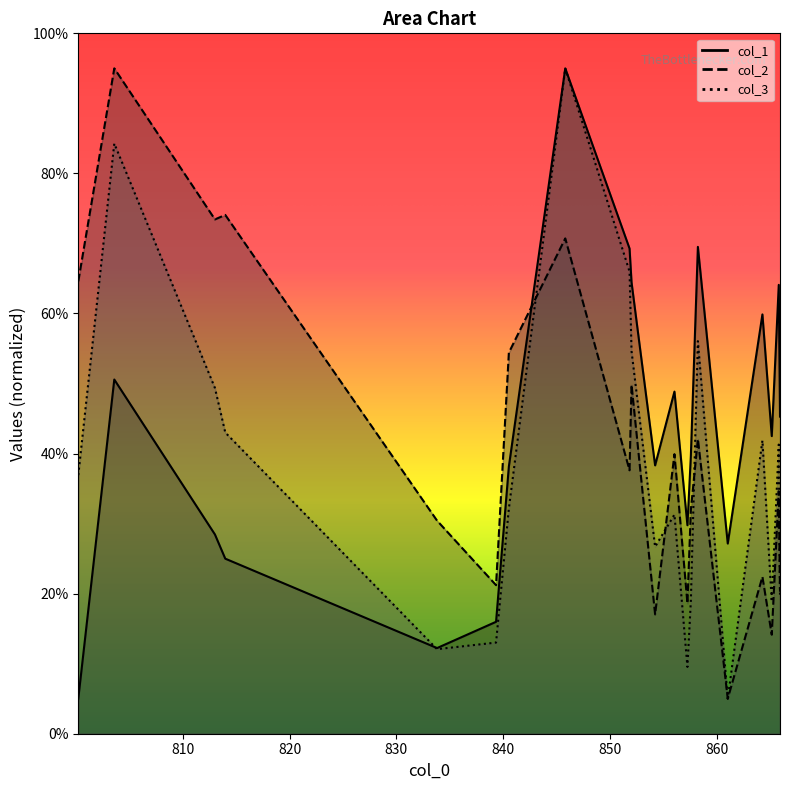

How many lines are shown in the chart?

3